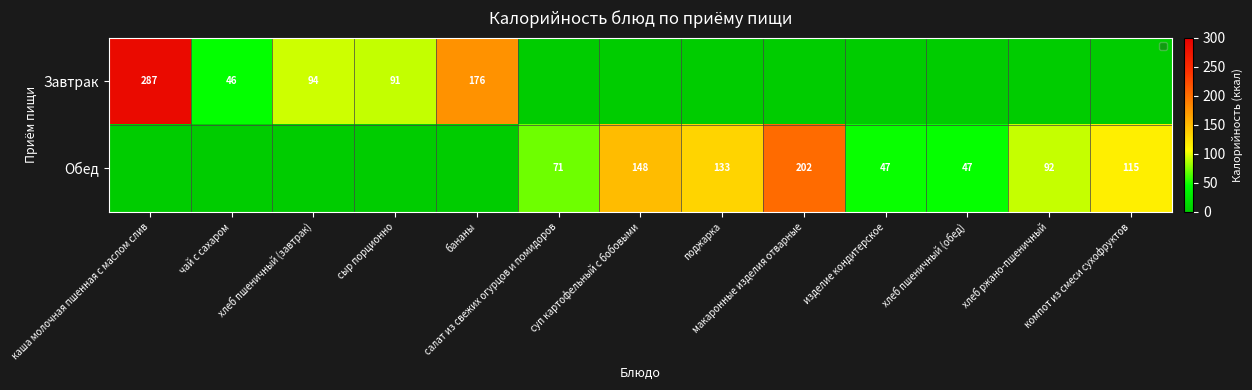

List the series in order of their overall mean, lowest first.

Завтрак, Обед